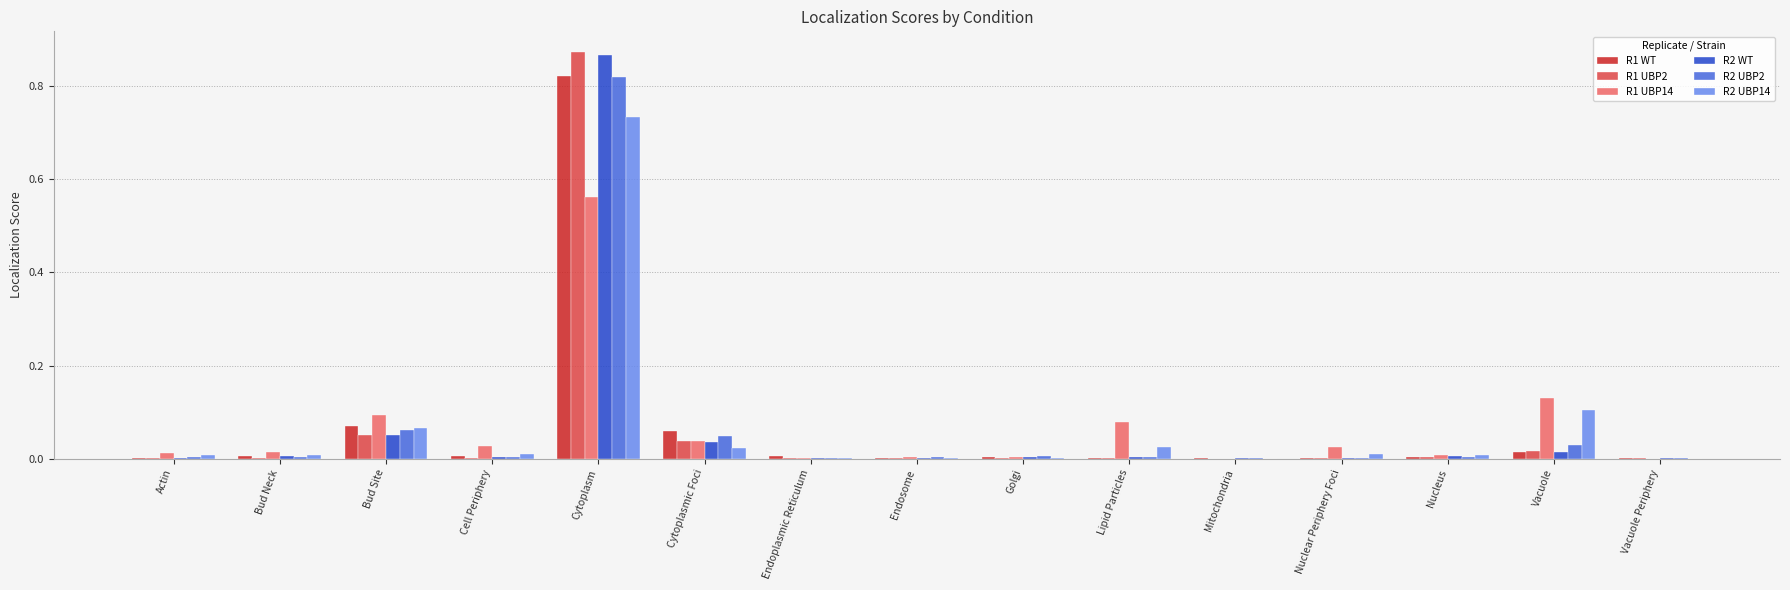

What is the sum of all R1 UBP2 values?

1.0